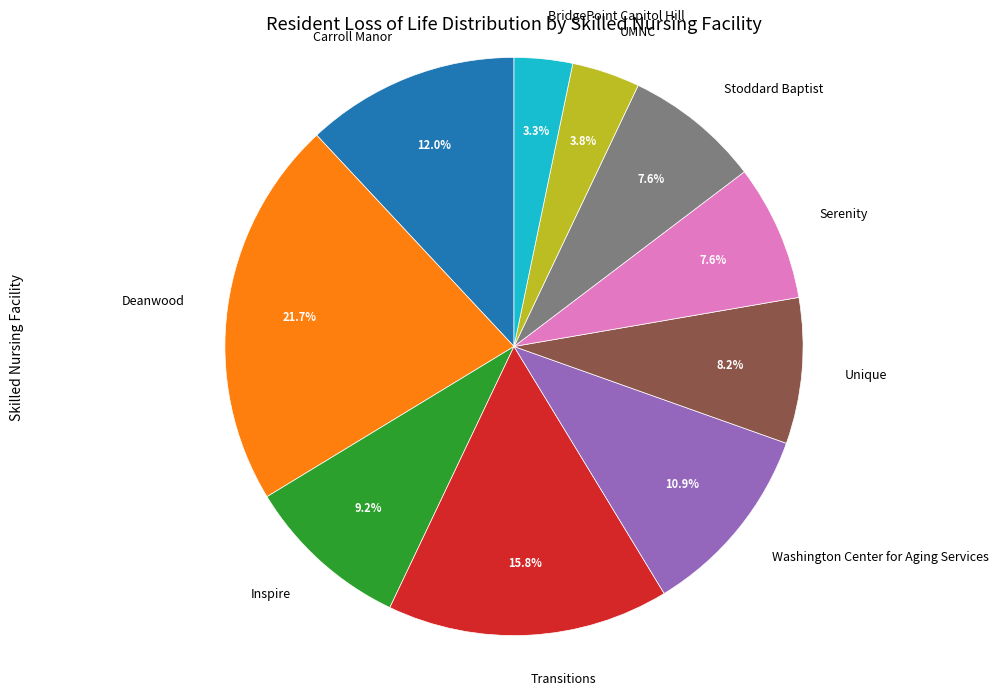

Do Transitions and BridgePoint Capitol Hill together represent more than half of the pie?

No